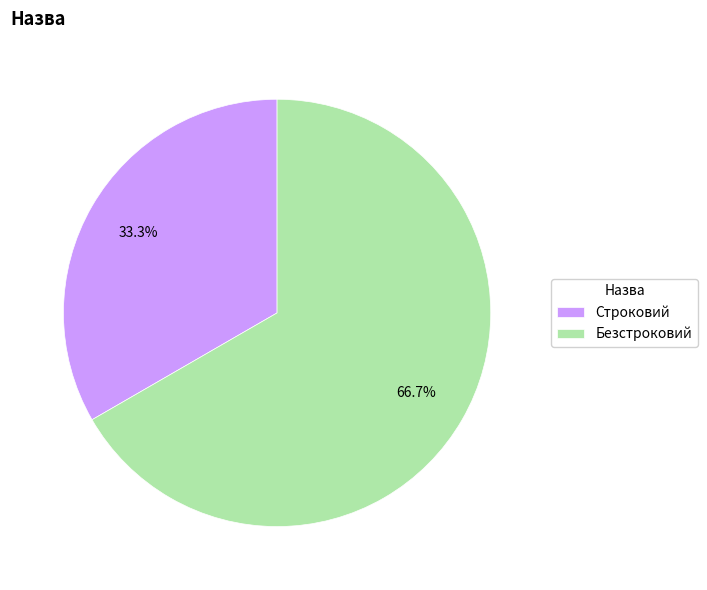

True or false: Безстроковий accounts for 78% of the total.

False